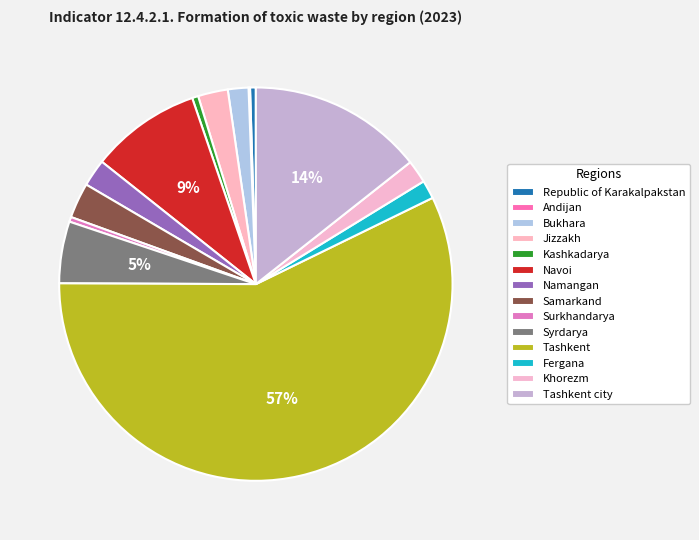

What is the change in value from Republic of Karakalpakstan to Syrdarya?

+0.6